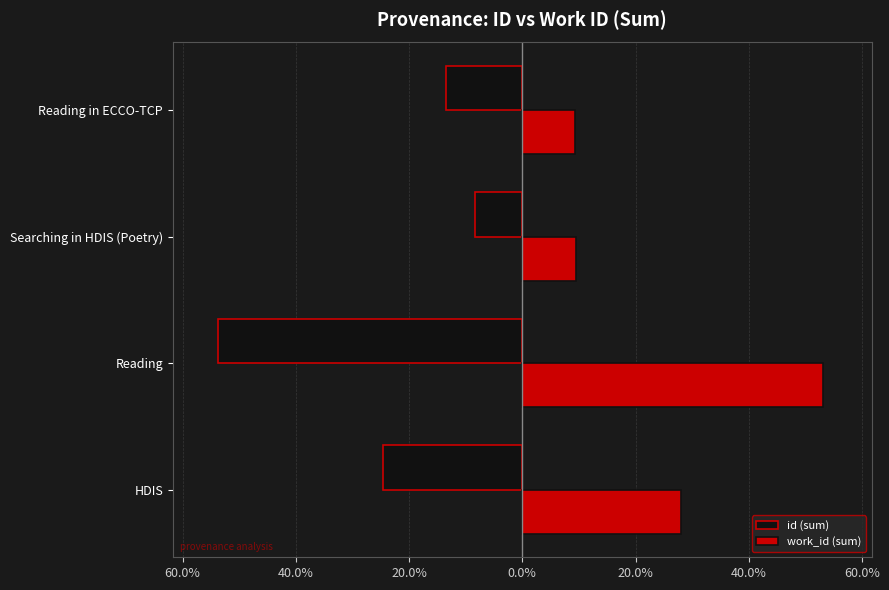

What is the lowest value of the id (sum) series?

-53.7